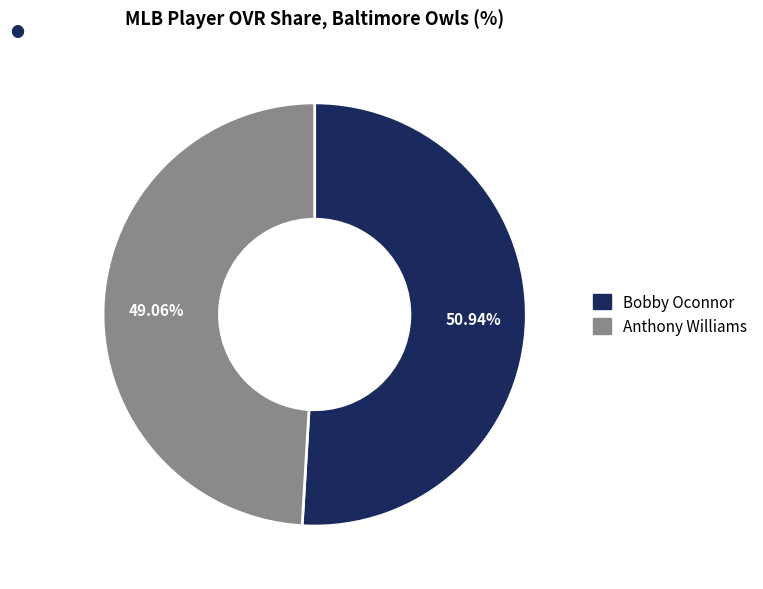

Is it true that Anthony Williams is 49% of the pie?

True